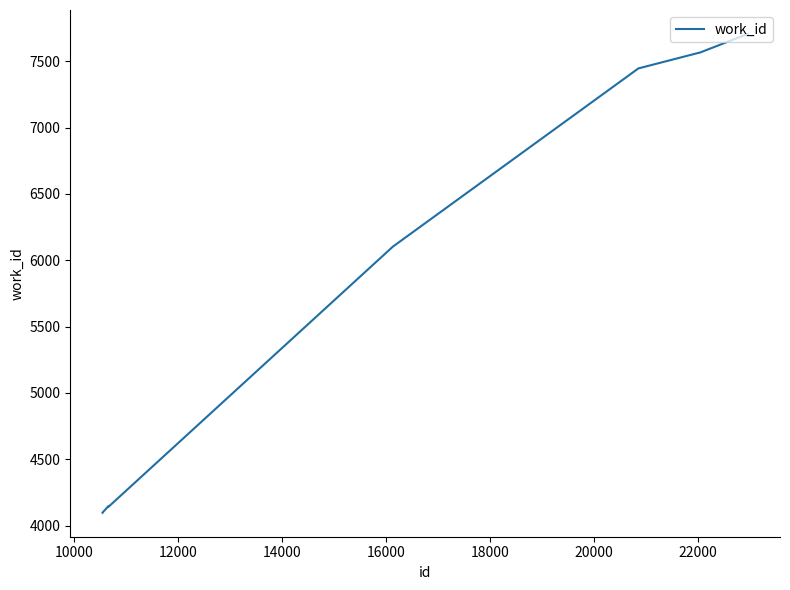

What is the minimum value shown in the chart?

4096